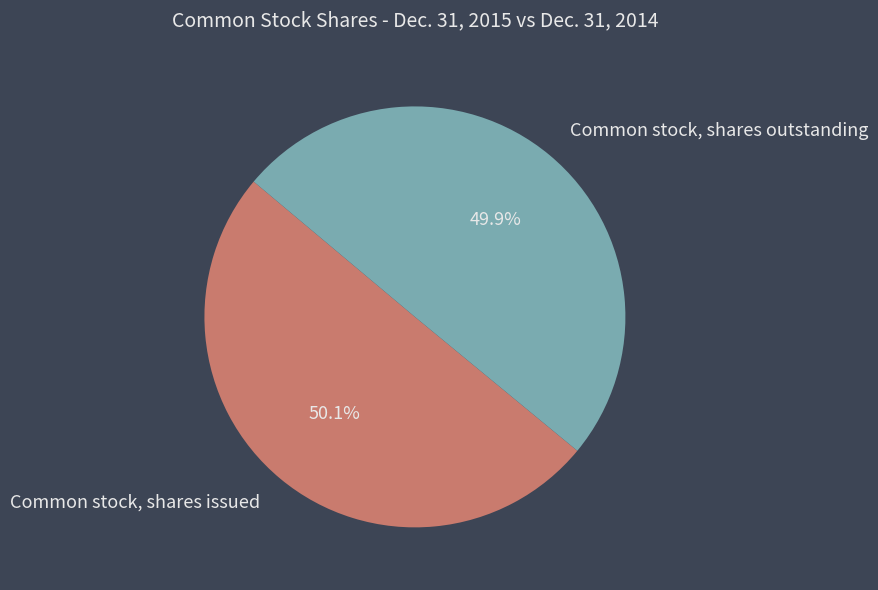

What is the ratio of the value at Common stock, shares outstanding to the value at Common stock, shares issued?

1.0